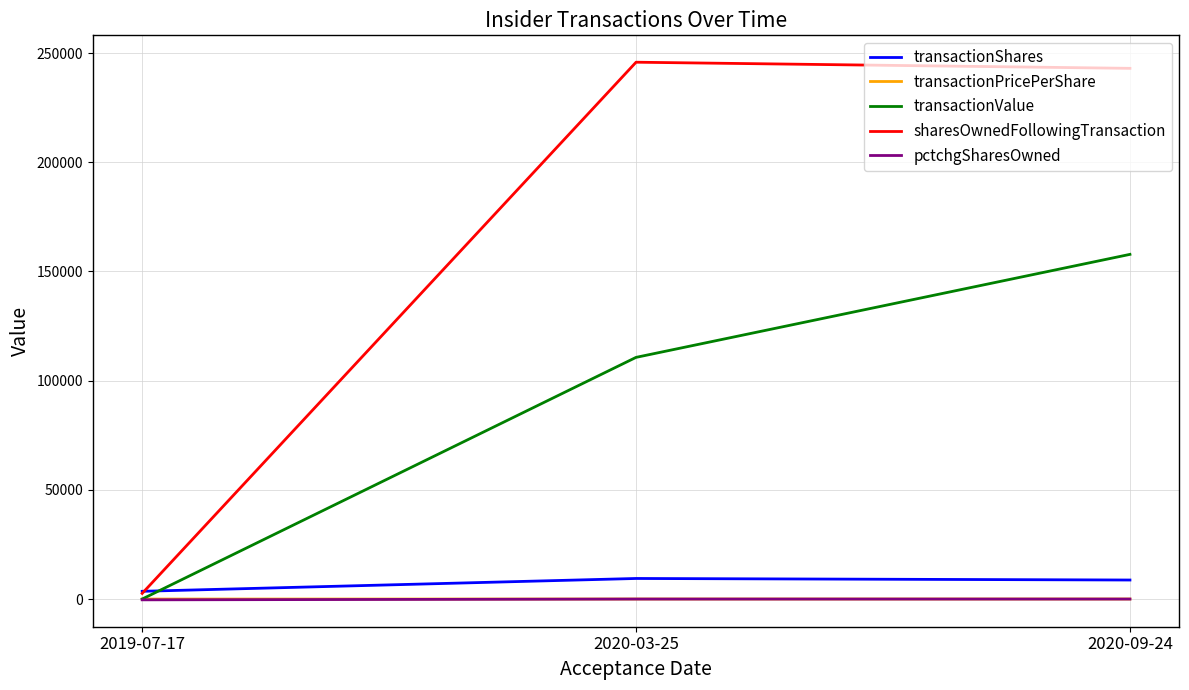

At which label does transactionShares first exceed 8709?

2020-03-25